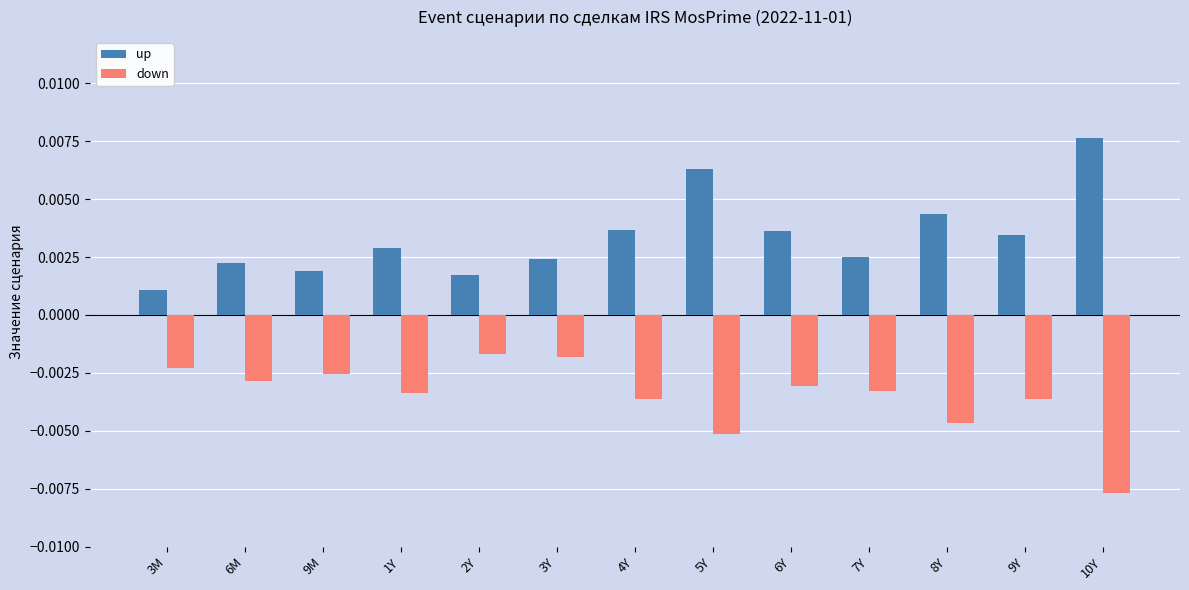

How many data points does each series have?

13